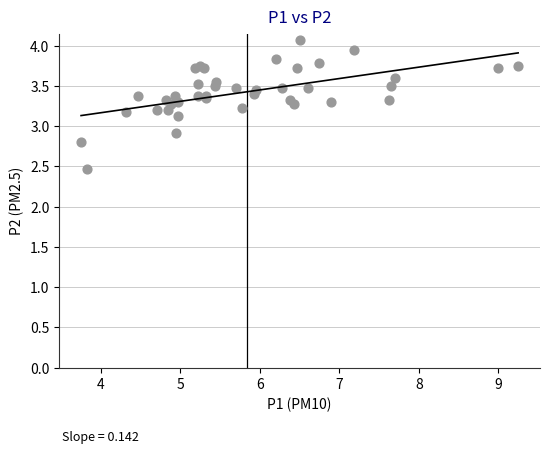

What Y value in the scatter plot is closest to 3?

2.9